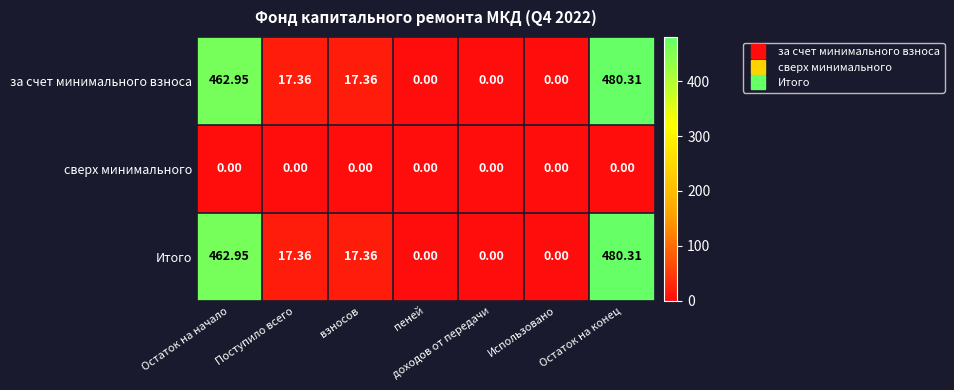

At which category does the chart reach its peak across all series?

Остаток на конец